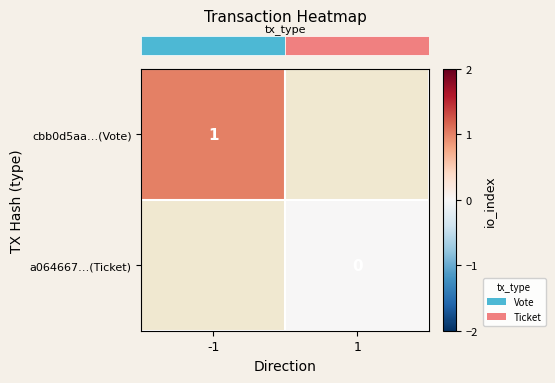

At -1, list the series in order from largest to smallest.

row_0, row_1